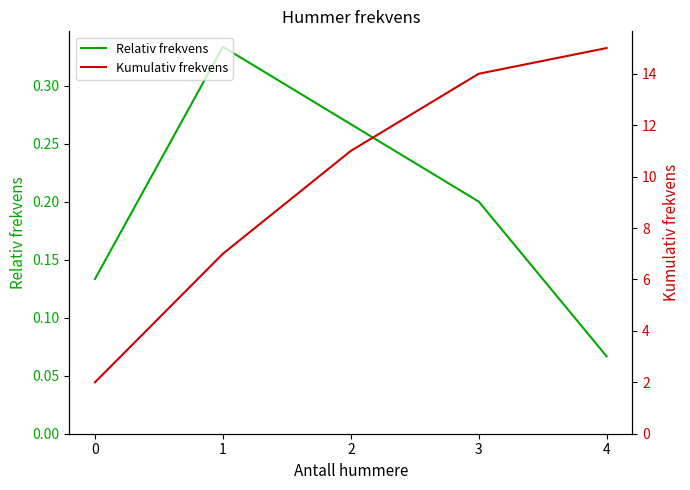

True or false: Kumulativ frekvens and Relativ frekvens cross at least once.

False